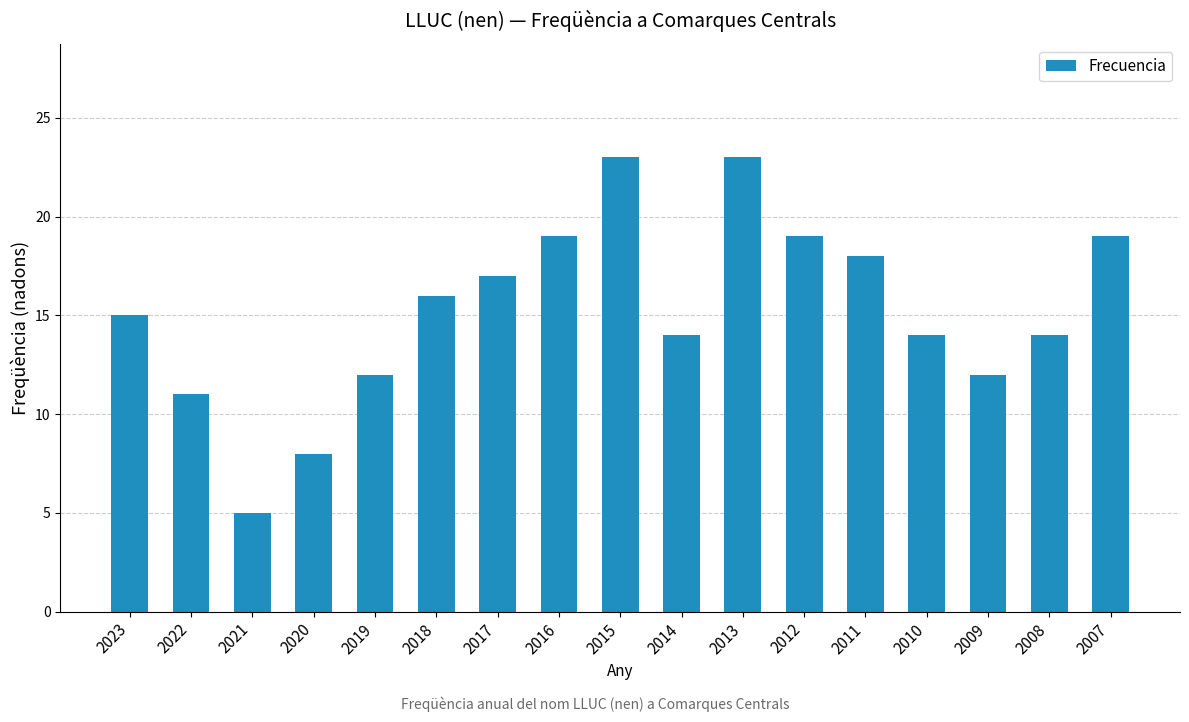

What is the value of the 9th bar from the left?

23